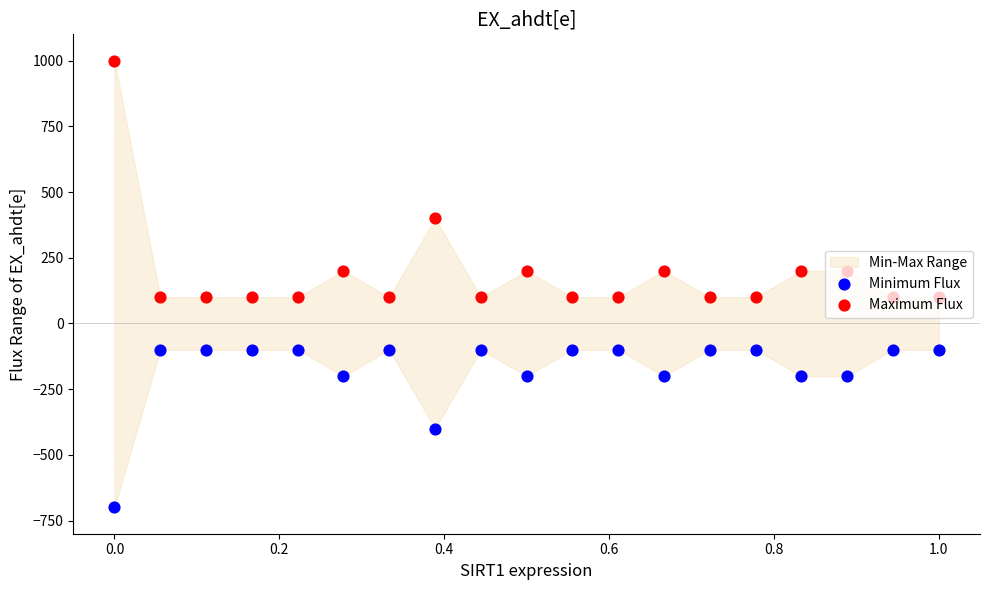

Which series has the largest total across all categories?

Maximum Flux